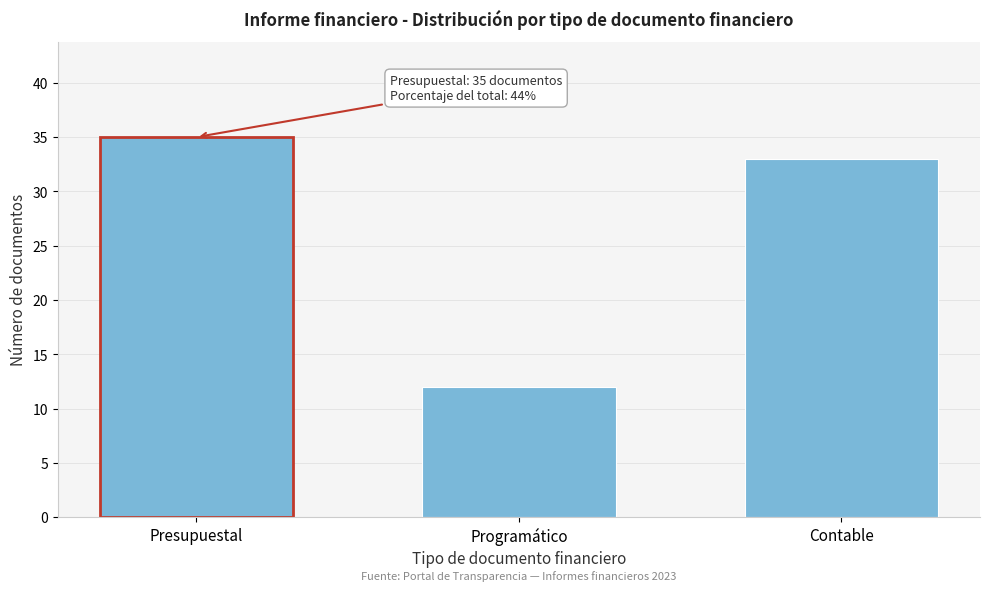

Reading right to left, list all the values displayed in this chart.

33	12	35